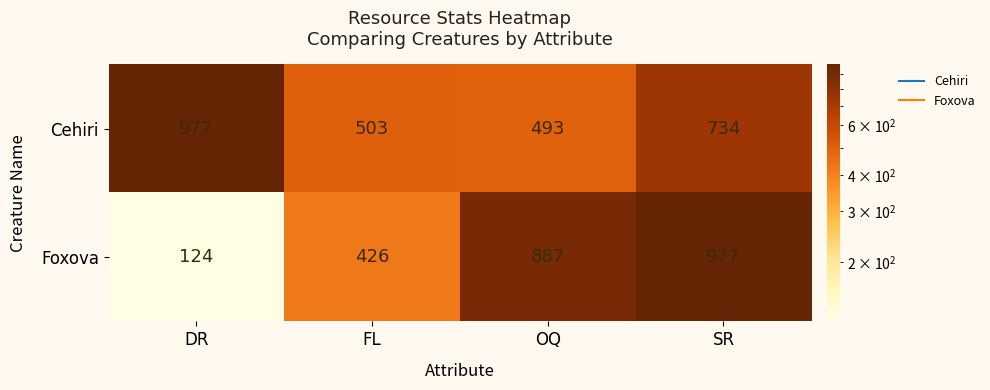

How many data points in Cehiri are less than 734?

2